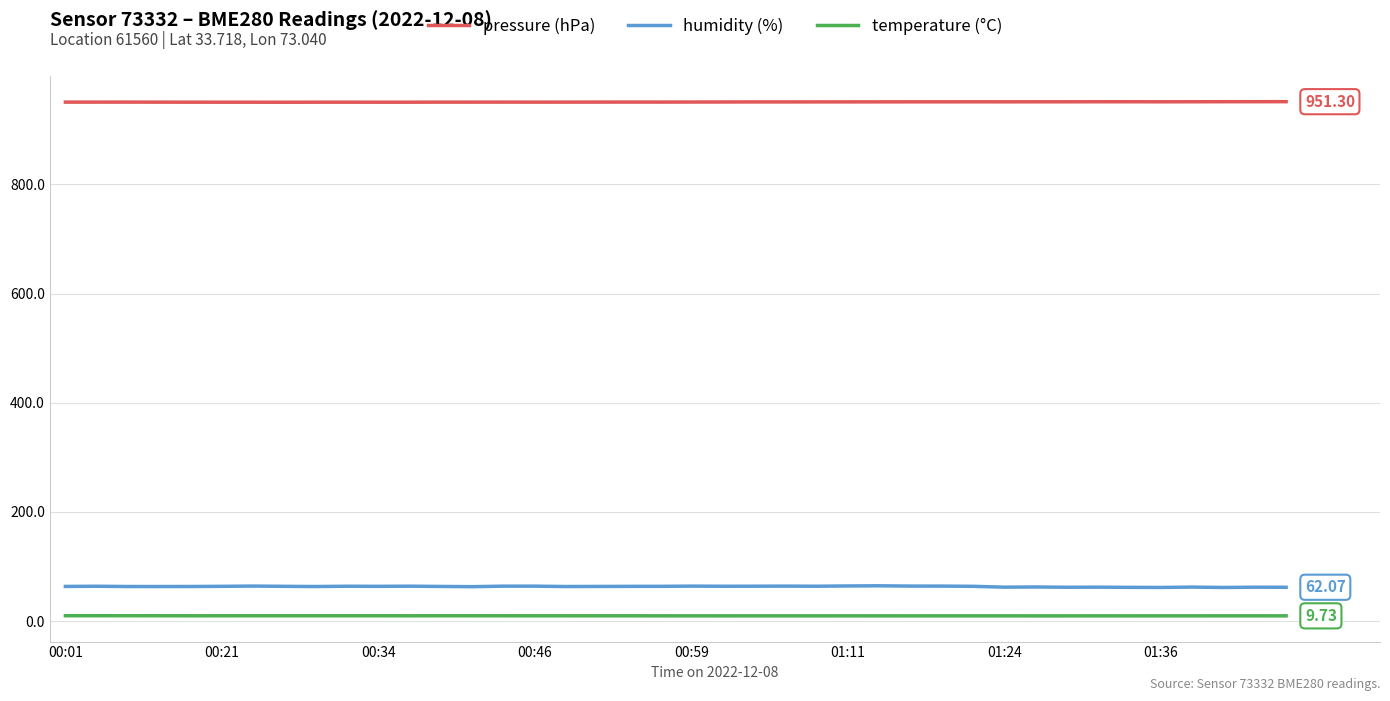

Is this an area chart (filled region under the line)?

No